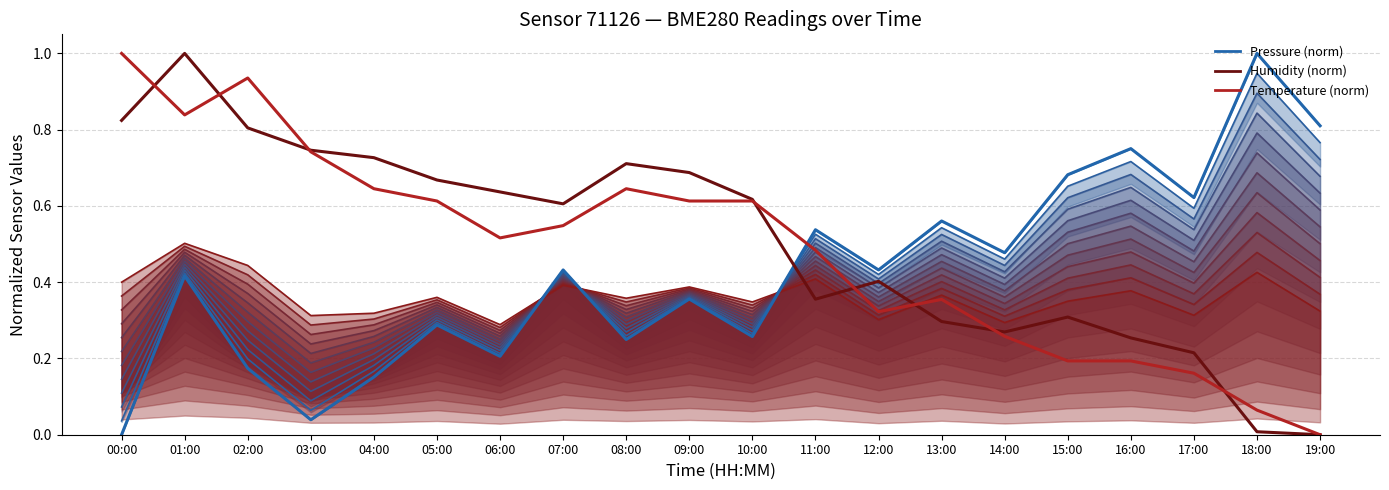

What is the label of the 3rd point from the right?

17:00